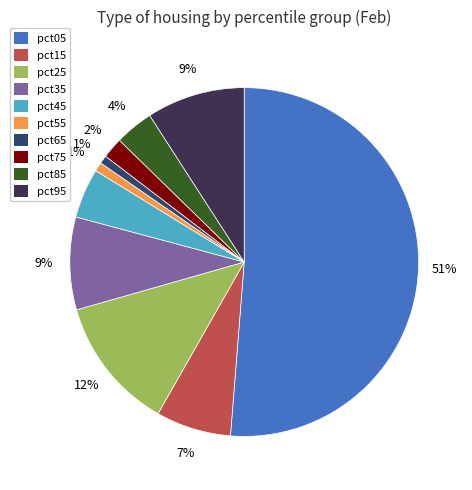

How many segments does this pie chart have?

10